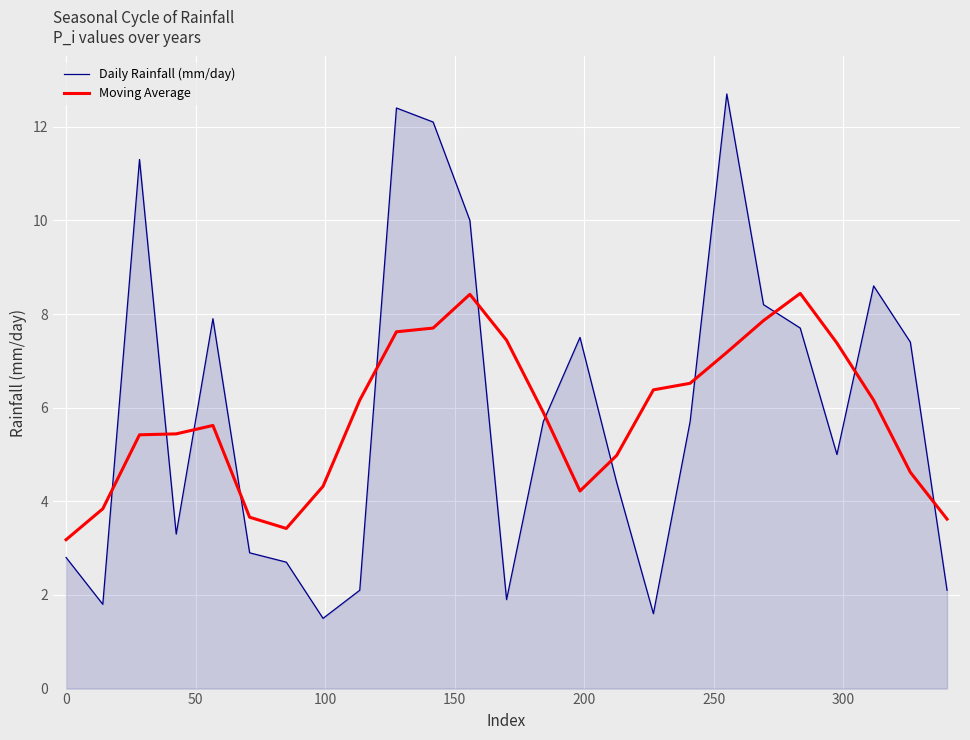

What is the difference between the maximum and minimum values in the Daily Rainfall (mm/day) series?

11.2